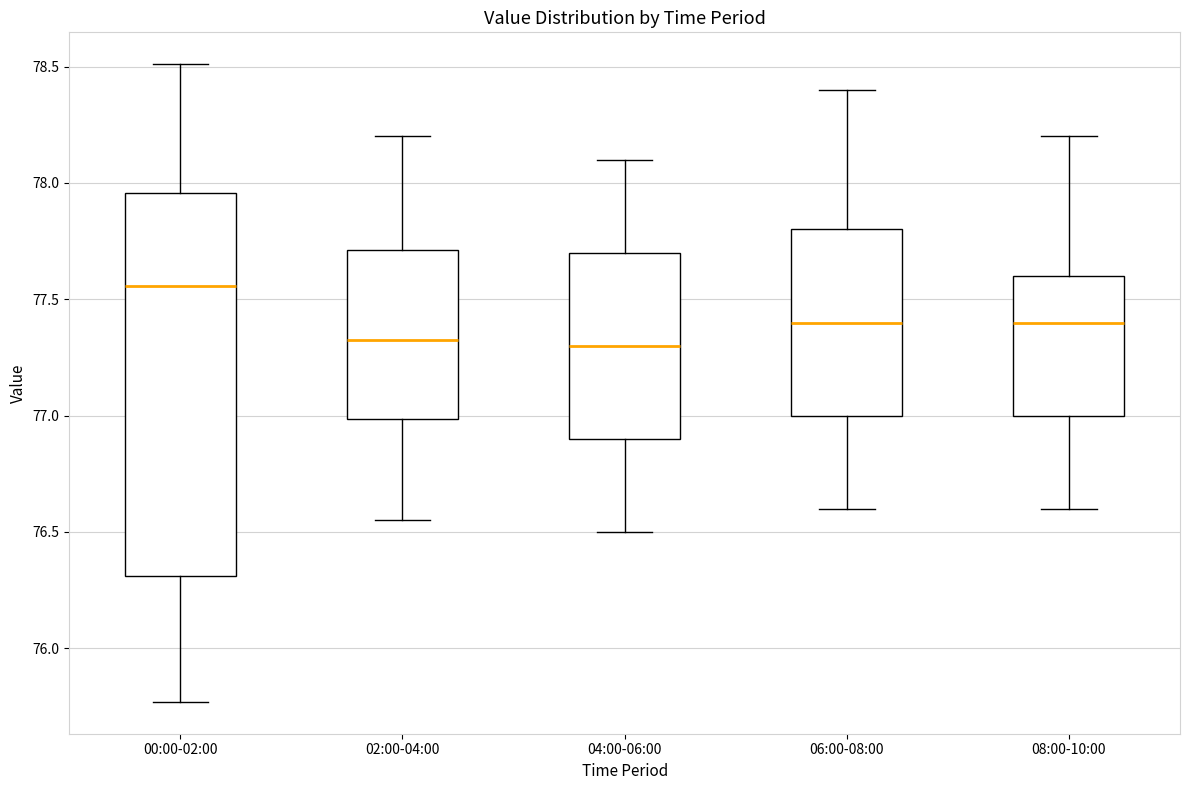

Reading left to right, transcribe this box plot: for each box, give where its median line is, the range the box spans, and where its two whiskers end, as read against the y-axis. The values are not printed on the chart, so give them approximately, as read against the axis.

00:00-02:00: median 77.55, box 76.30 to 77.95, whiskers 75.75 to 78.50
02:00-04:00: median 77.35, box 77.00 to 77.70, whiskers 76.55 to 78.20
04:00-06:00: median 77.30, box 76.90 to 77.70, whiskers 76.50 to 78.10
06:00-08:00: median 77.40, box 77.00 to 77.80, whiskers 76.60 to 78.40
08:00-10:00: median 77.40, box 77.00 to 77.60, whiskers 76.60 to 78.20